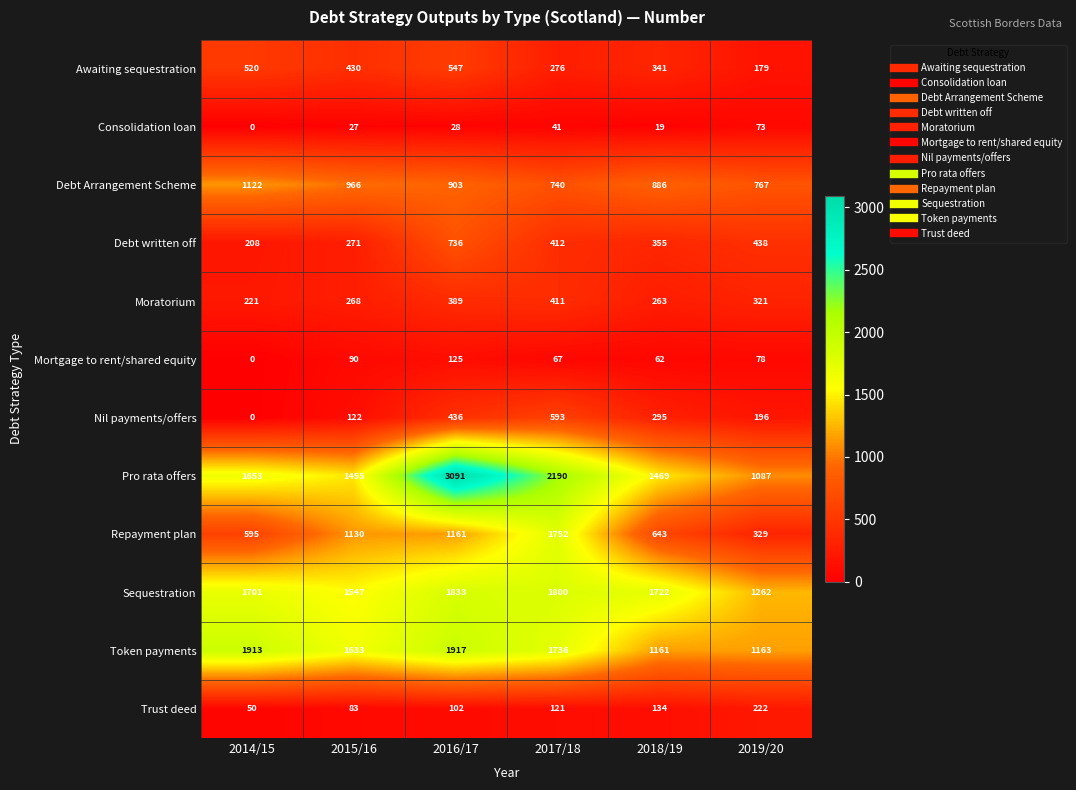

Rank the series at 2018/19 from highest to lowest value.

Sequestration, Pro rata offers, Token payments, Debt Arrangement Scheme, Repayment plan, Debt written off, Awaiting sequestration, Nil payments/offers, Moratorium, Trust deed, Mortgage to rent/shared equity, Consolidation loan